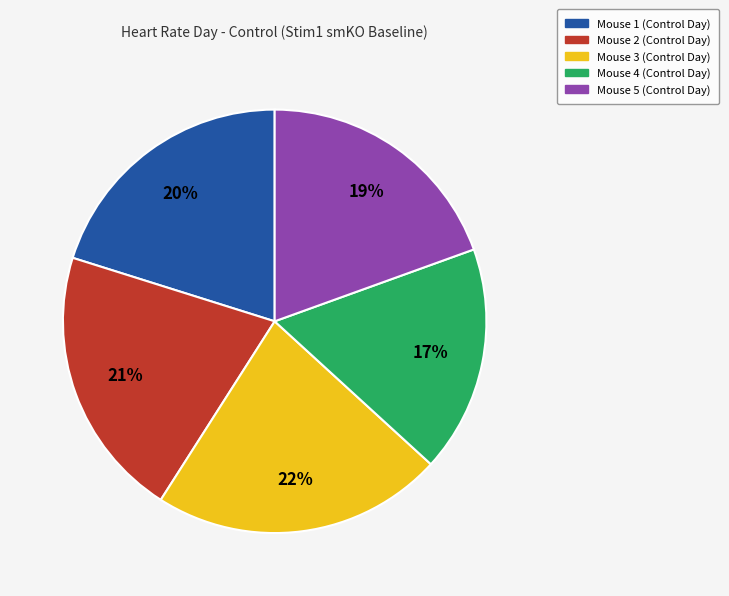

Is the sum of Mouse 4 (Control Day) and Mouse 2 (Control Day) greater than half?

No